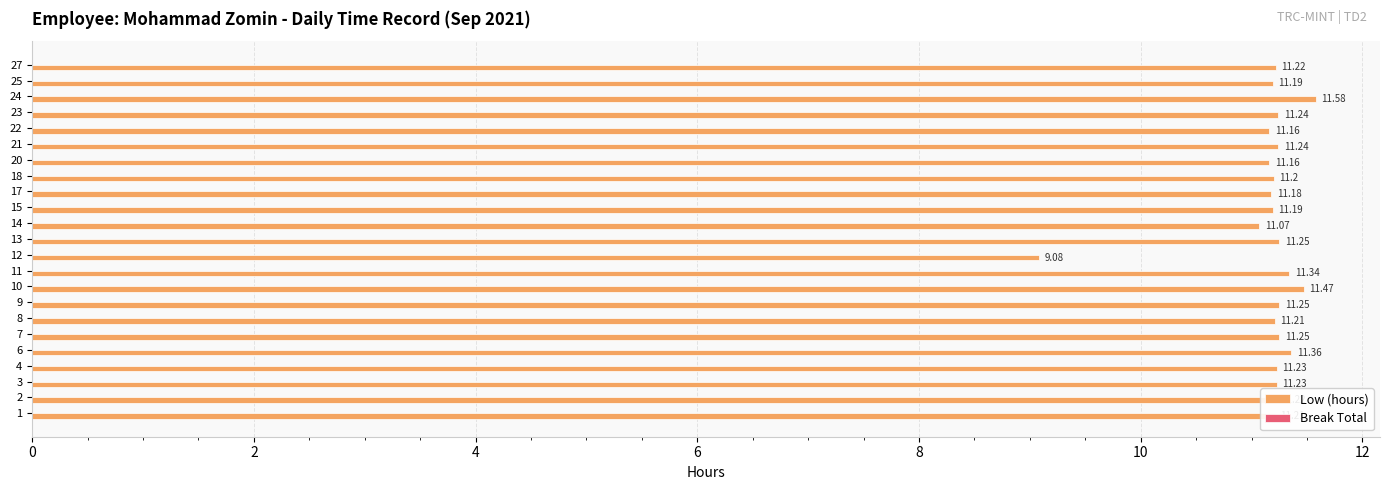

Which has a higher value, 8 or 3?

3